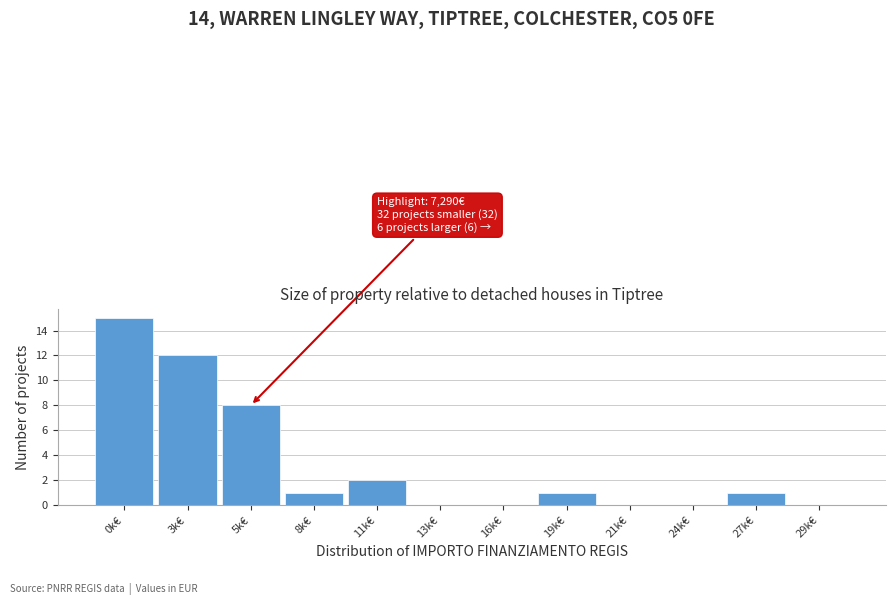

Reading left to right, what are all the values shown in this chart?

0k€=15	3k€=12	5k€=8	8k€=1	11k€=2	13k€=0	16k€=0	19k€=1	21k€=0	24k€=0	27k€=1	29k€=0